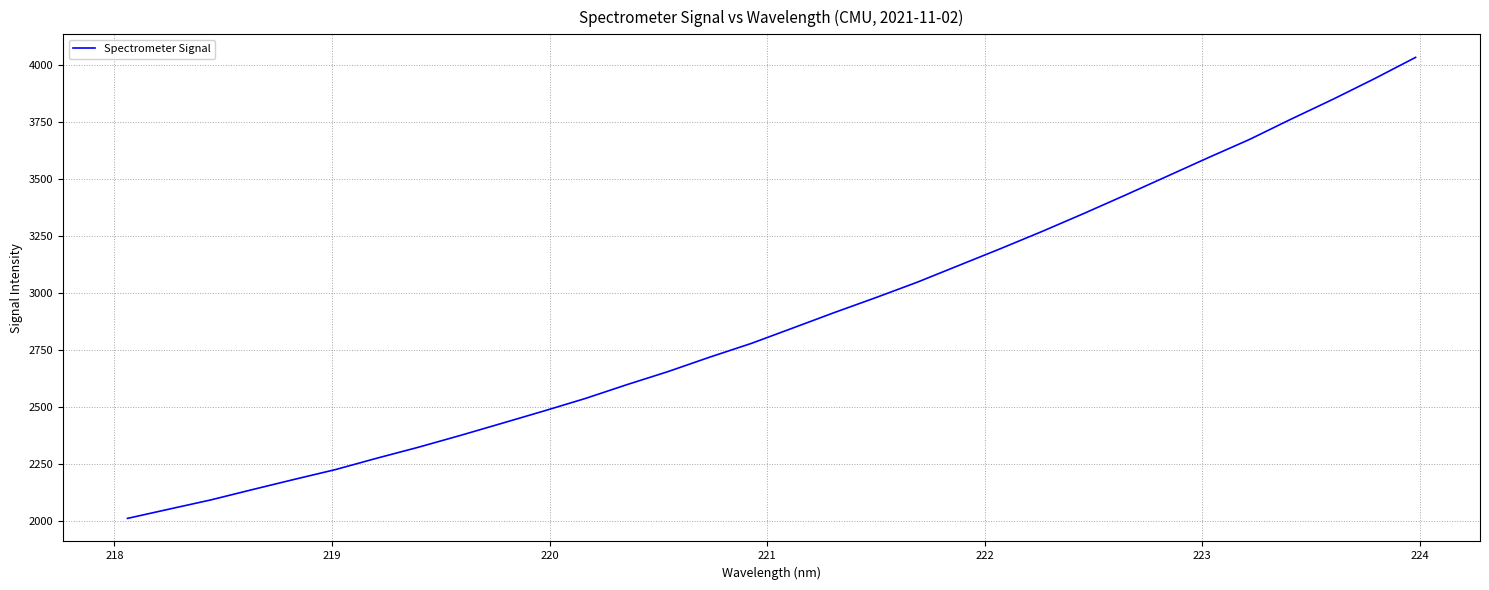

What is the greatest value displayed?

4034.6